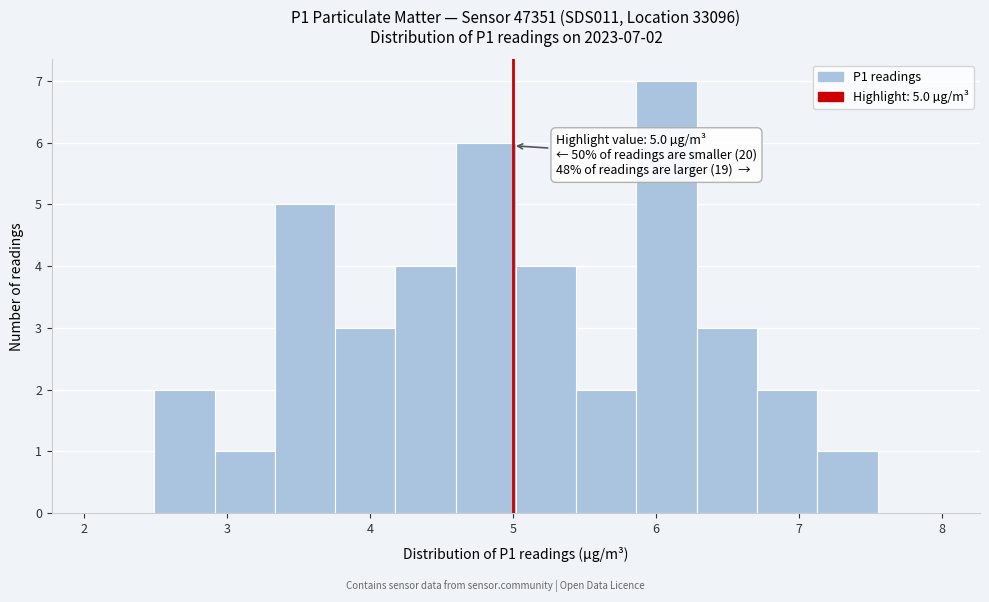

Over which range of the x-axis is the bar tallest?

5.9 to 6.3